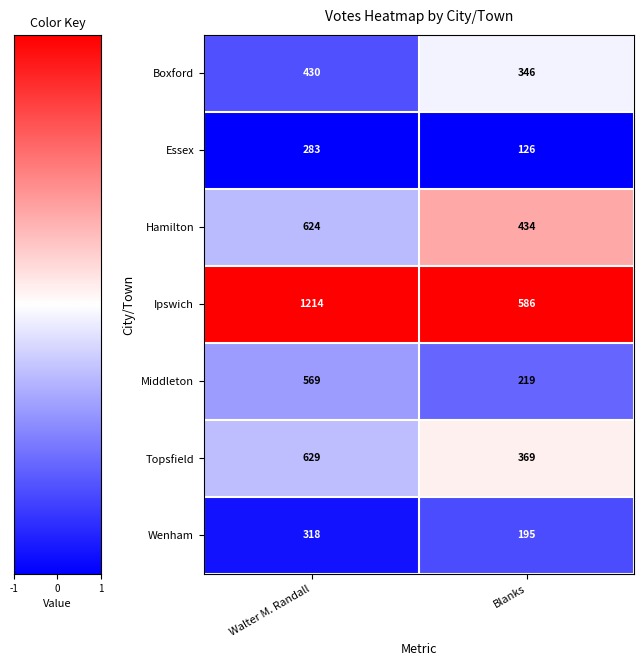

List the labels in order of Topsfield value, smallest first.

Blanks, Walter M. Randall